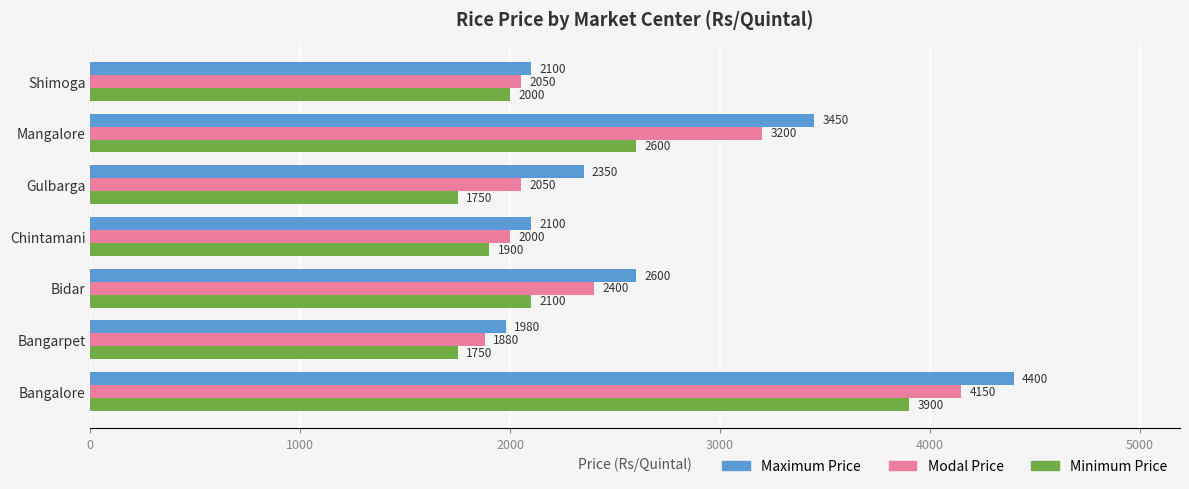

What is the average value of the Modal Price series?

2533